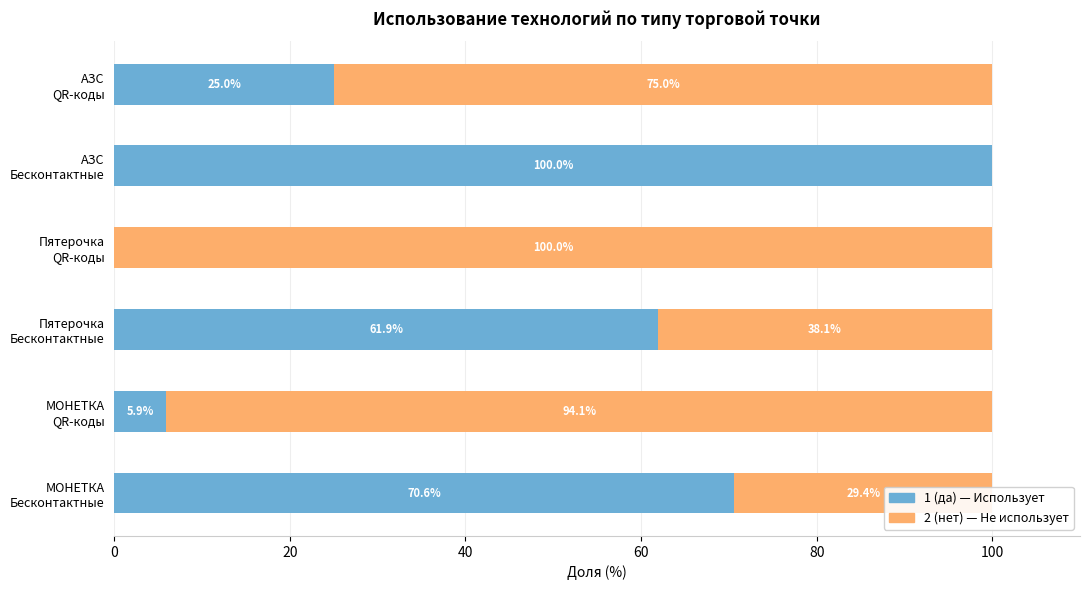

What is the highest value of the 1 (да) — Использует series?

100.0